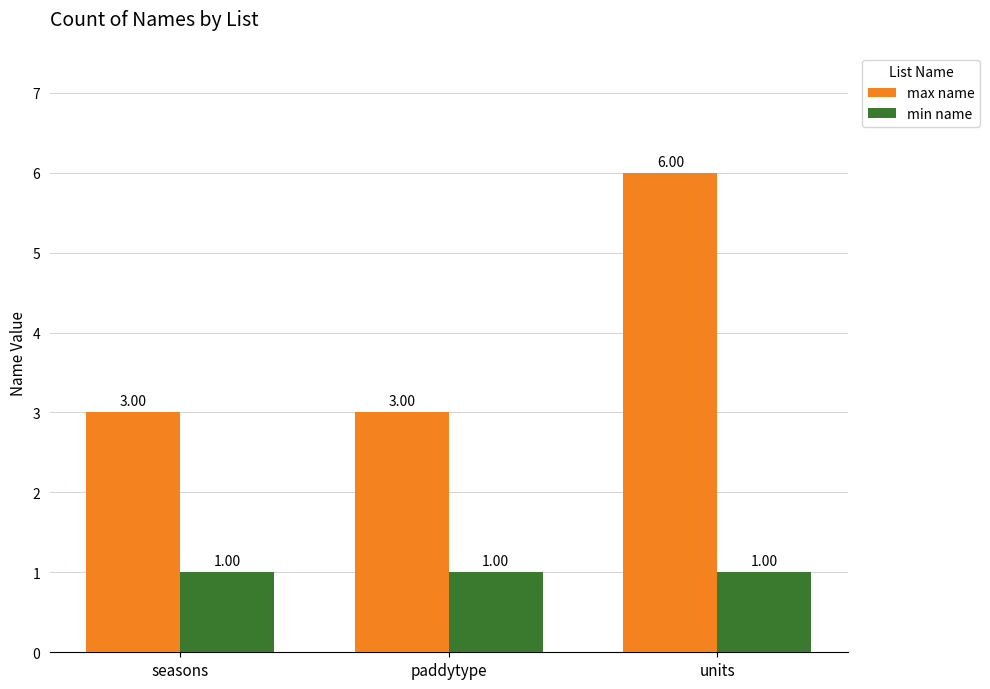

Is the value of max name at units greater than the value of min name at seasons?

Yes